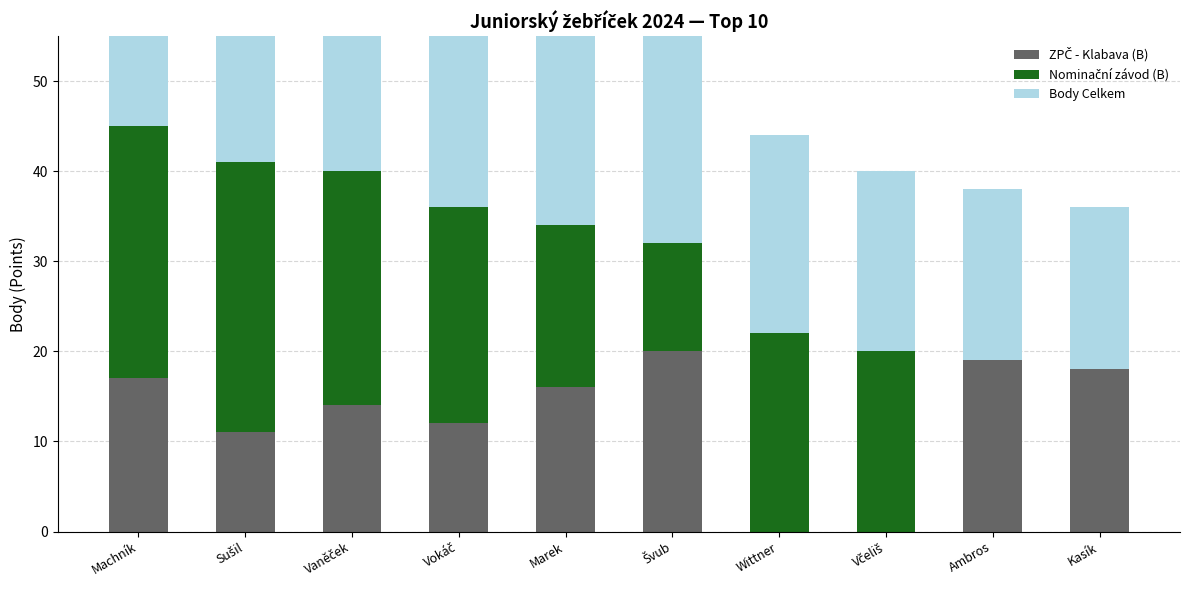

How many distinct data groups are displayed?

3